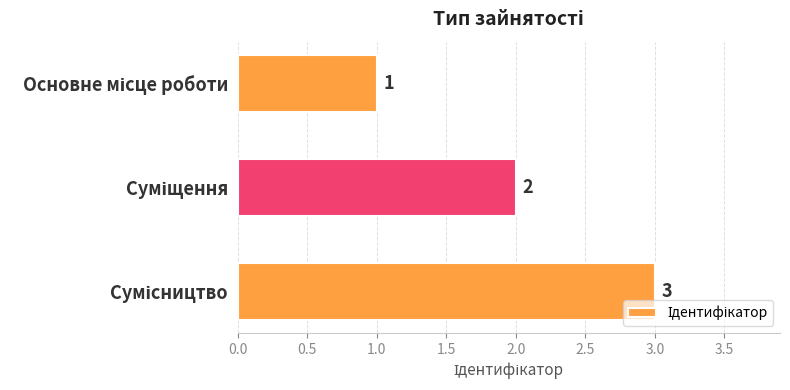

What is the value of the 2nd bar from the top?

2